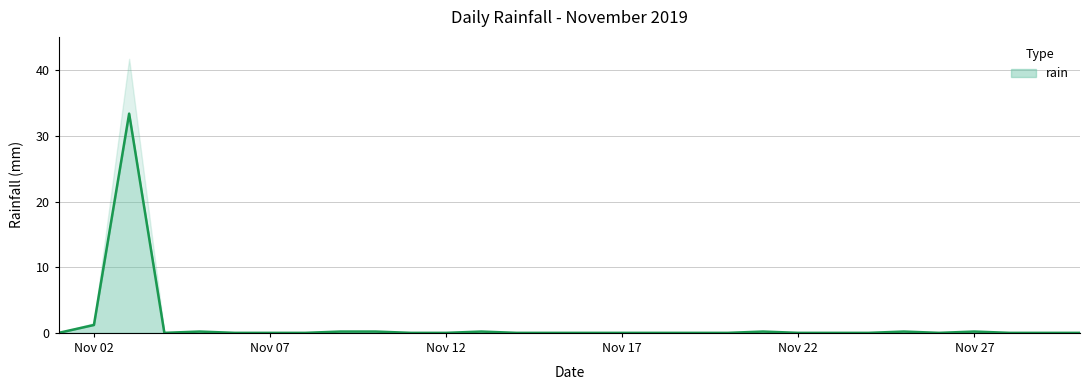

How many distinct data groups are displayed?

1